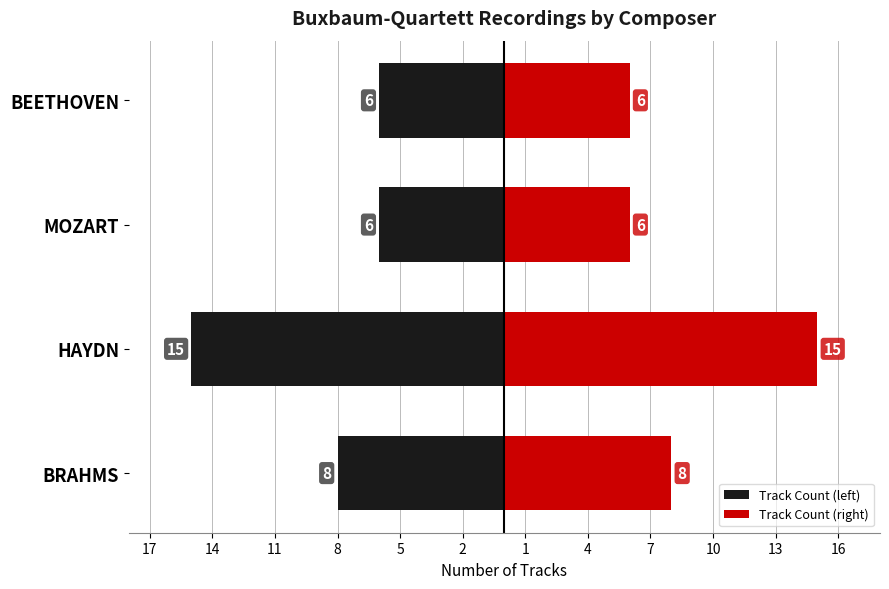

Is it true that Track Count (left) equals -21 at HAYDN?

False